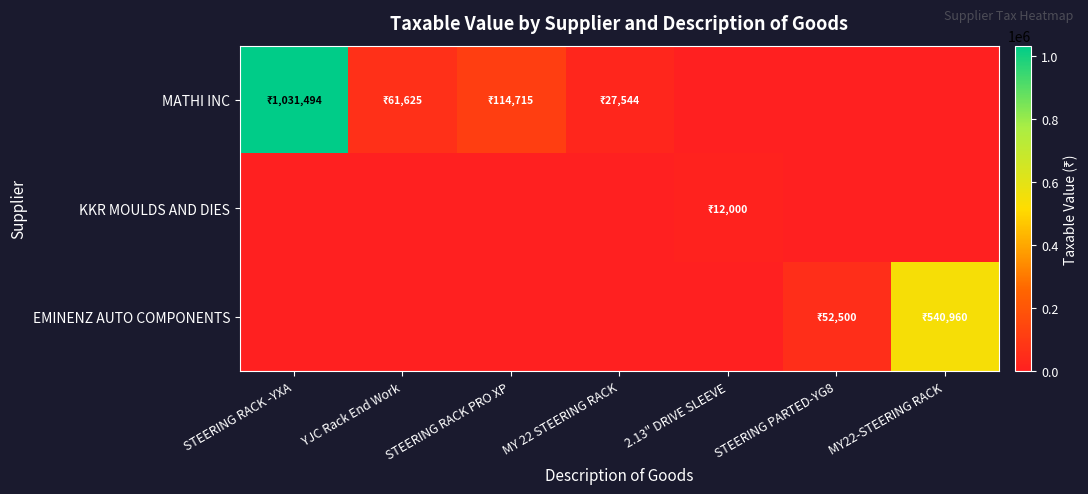

Between 2.13" DRIVE SLEEVE and STEERING PARTED-YG8, which series saw the biggest shift?

EMINENZ AUTO COMPONENTS